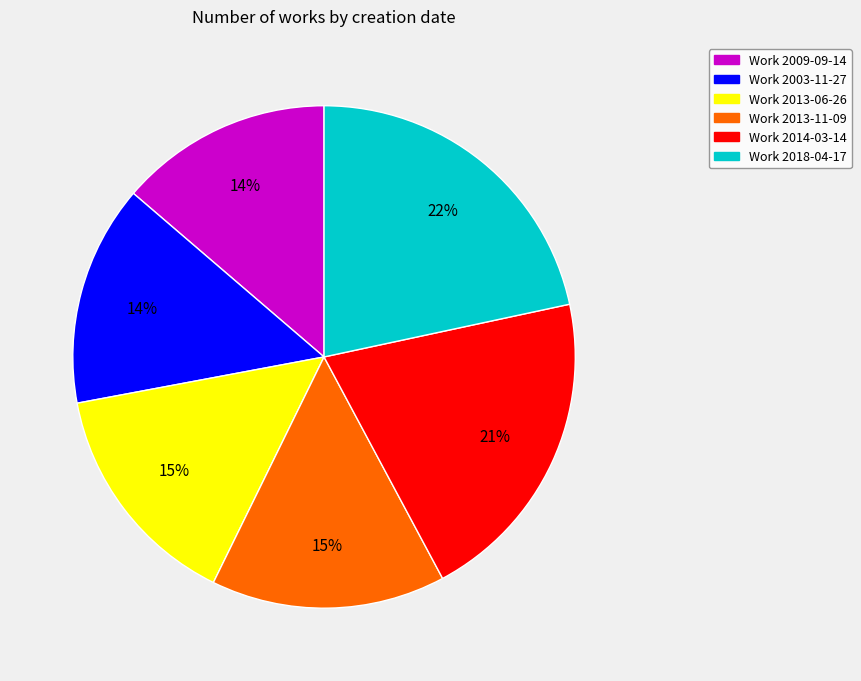

To the nearest percent, what is the difference between the largest and smallest slice percentages?

8%